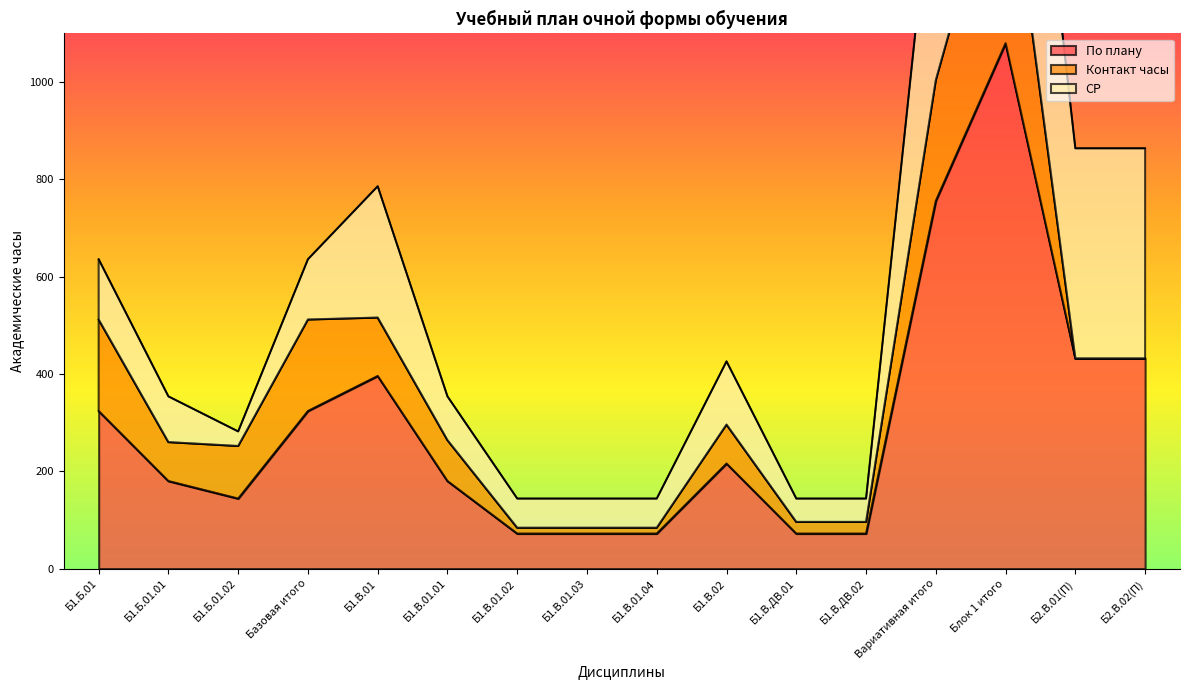

List the series in order of their overall mean, highest first.

По плану, СР, Контакт часы